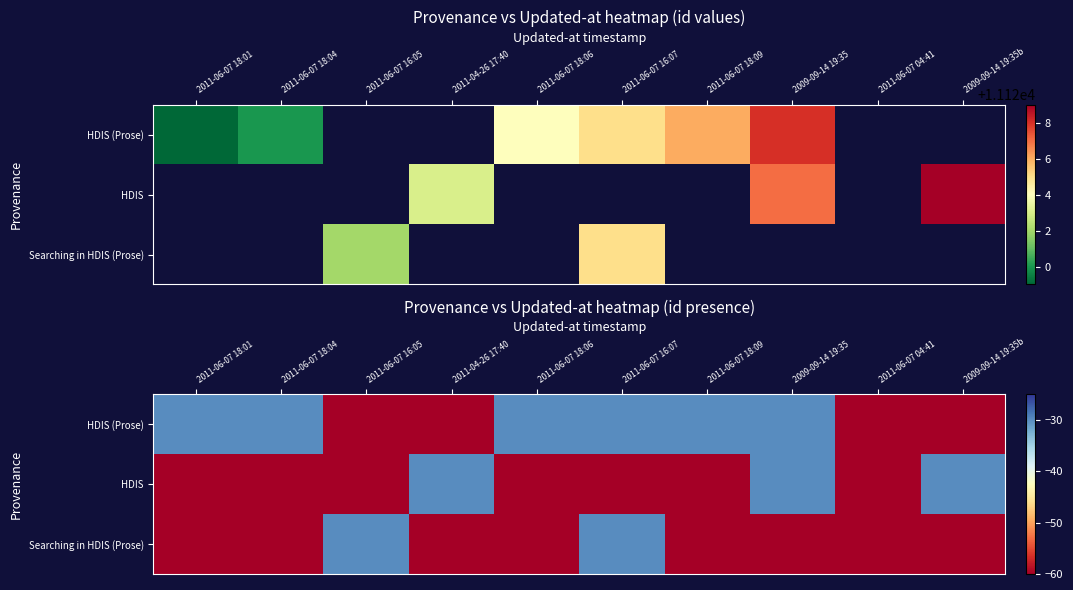

What is the sum of all Searching in HDIS (Prose) values?

-540